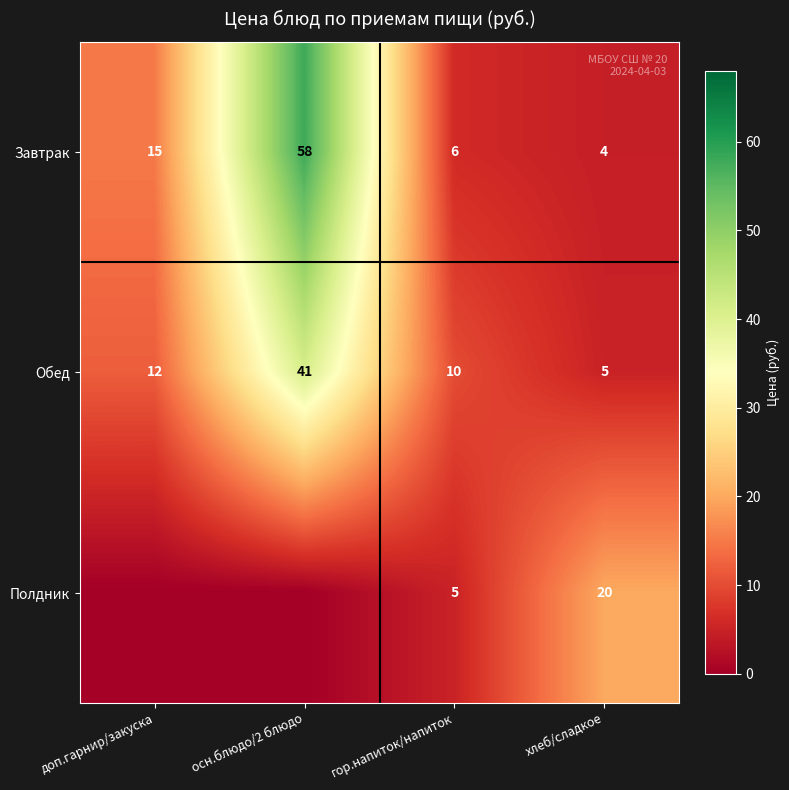

At which category is the sum across all series the highest?

осн.блюдо/2 блюдо